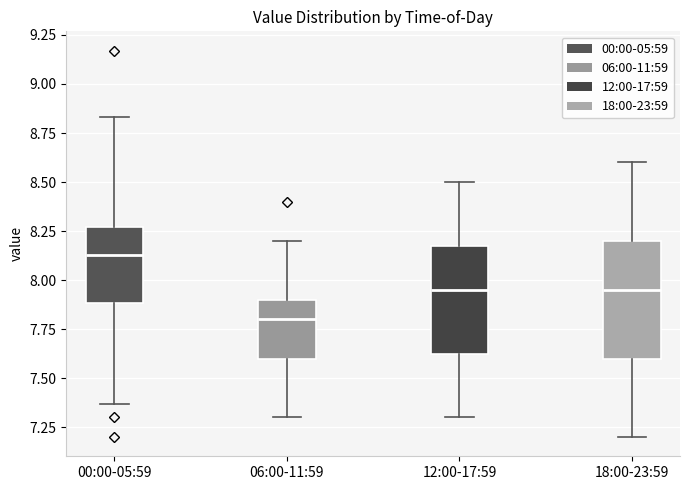

Where does the lower whisker of the box for 06:00-11:59 end on the y-axis? The values are not printed on the chart, so give them approximately, as read against the axis.

7.30